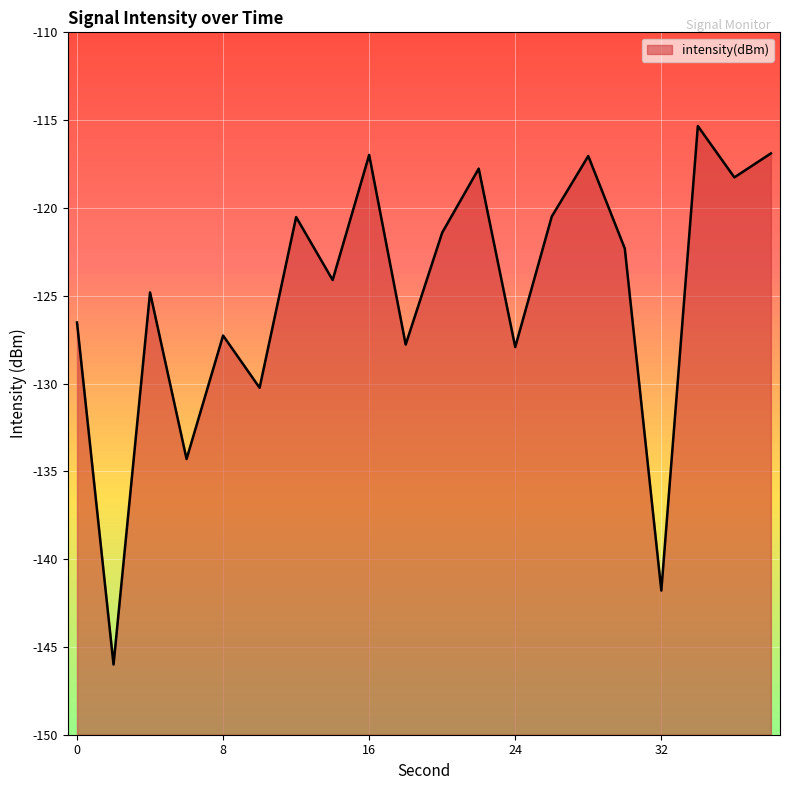

How many points are lower than both their immediate neighbors (excluding endpoints)?

8